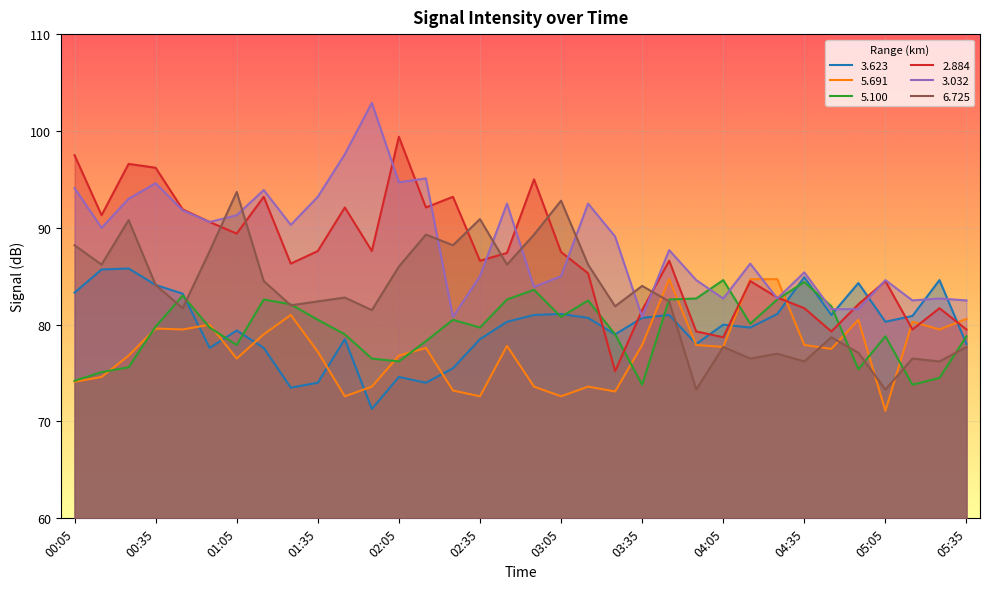

At which label is 6.725 closest to 83?

01:45